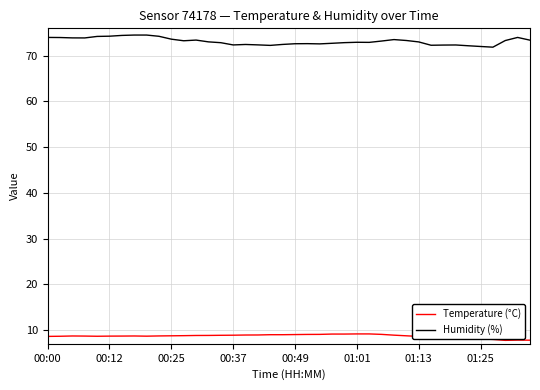

Does the chart display data point markers on the line(s)?

No